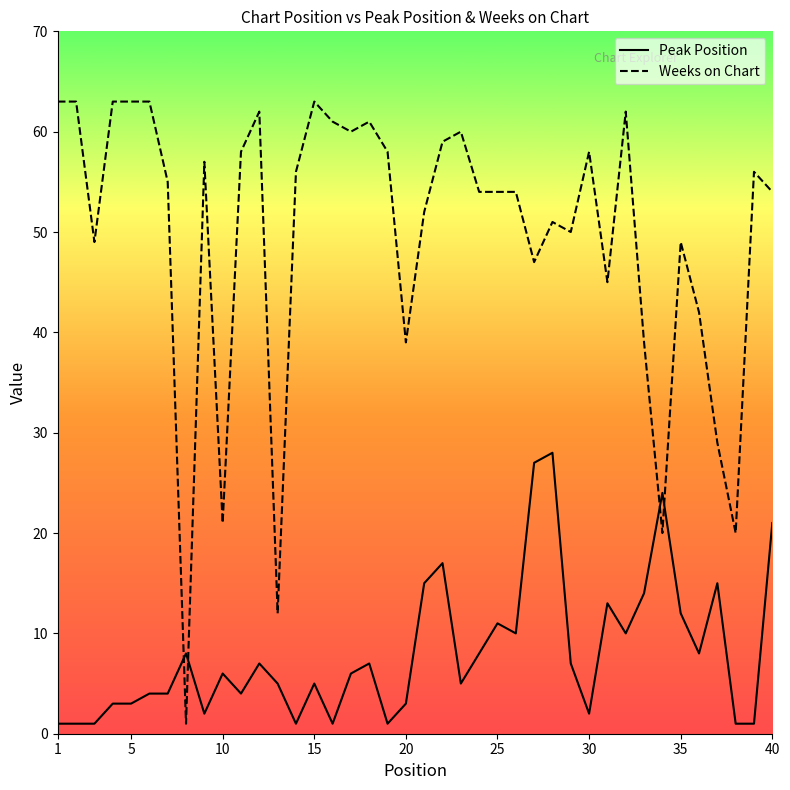

List the series in order of their peak value, highest first.

Weeks on Chart, Peak Position